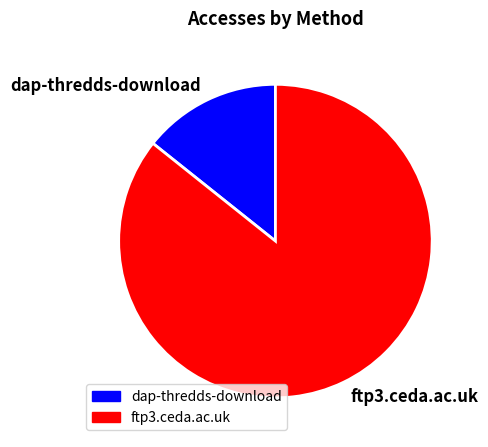

Which category has the biggest portion of the pie?

ftp3.ceda.ac.uk